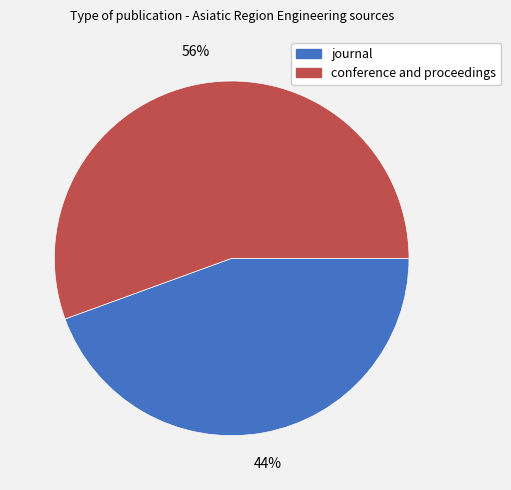

To the nearest percent, what is the combined percentage of conference and proceedings and journal?

100%